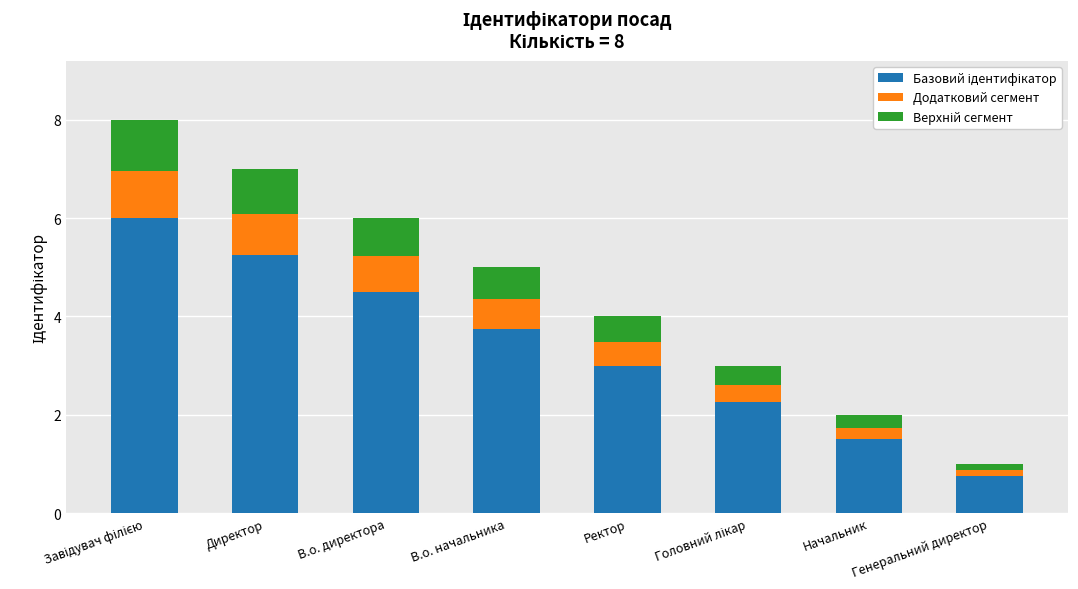

Does the chart contain stacked bars?

Yes